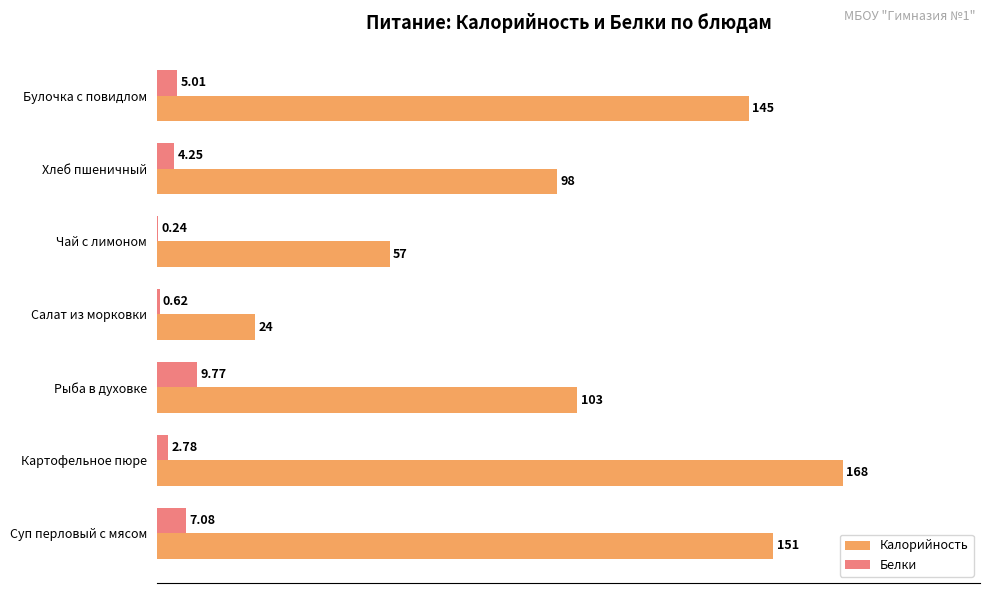

What are all the series names shown in the legend?

Калорийность, Белки